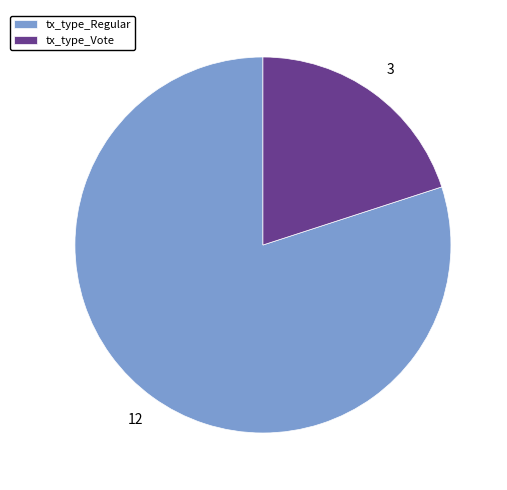

Which has a higher value, tx_type_Regular or tx_type_Vote?

tx_type_Regular